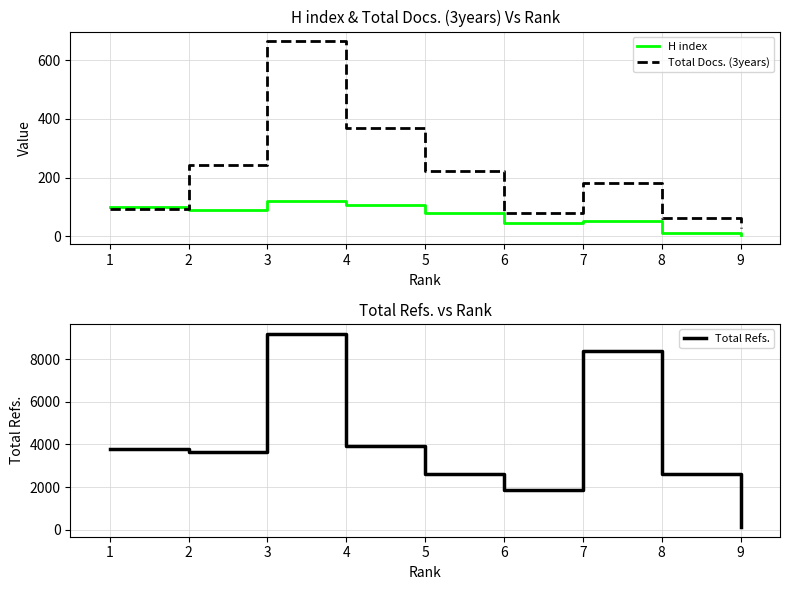

What is the maximum value for Total Docs. (3years)?

664